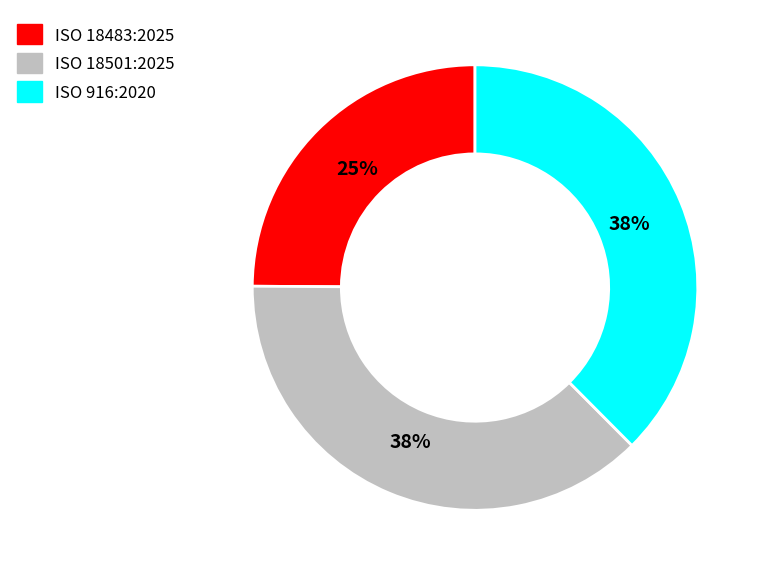

Which has a higher value, ISO 18501:2025 or ISO 18483:2025?

ISO 18501:2025